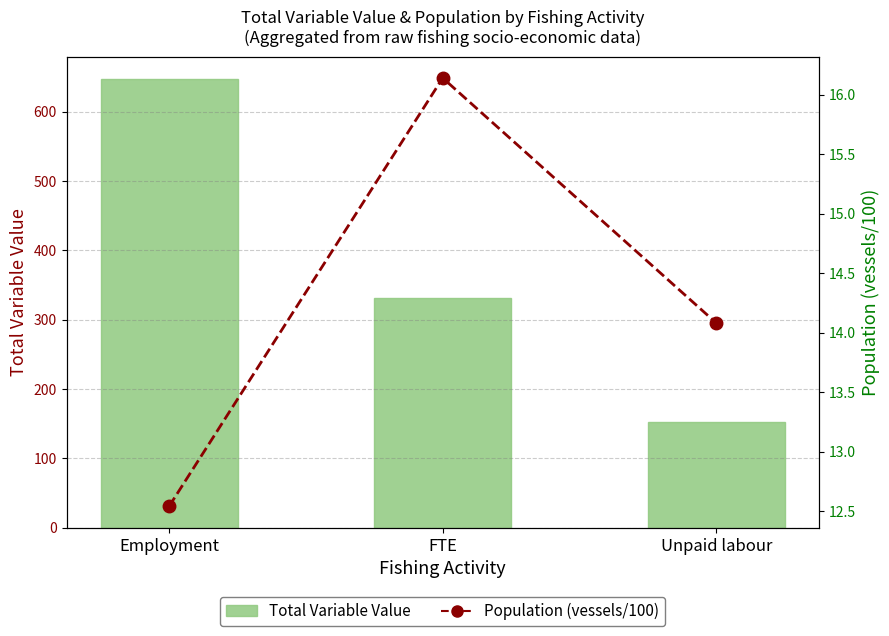

Reading left to right, extract all data points from this chart.

Total Variable Value: 647.0	331.4	152.0
Population (vessels/100): 12.5	16.1	14.1